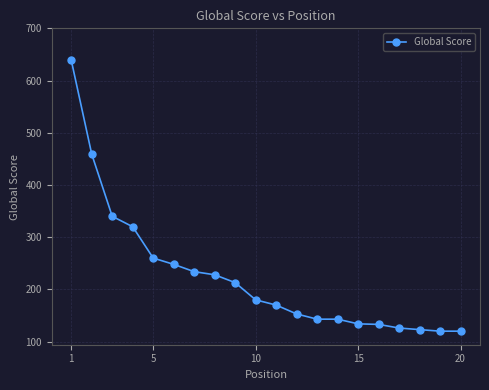

What is the maximum value shown in the chart?

639